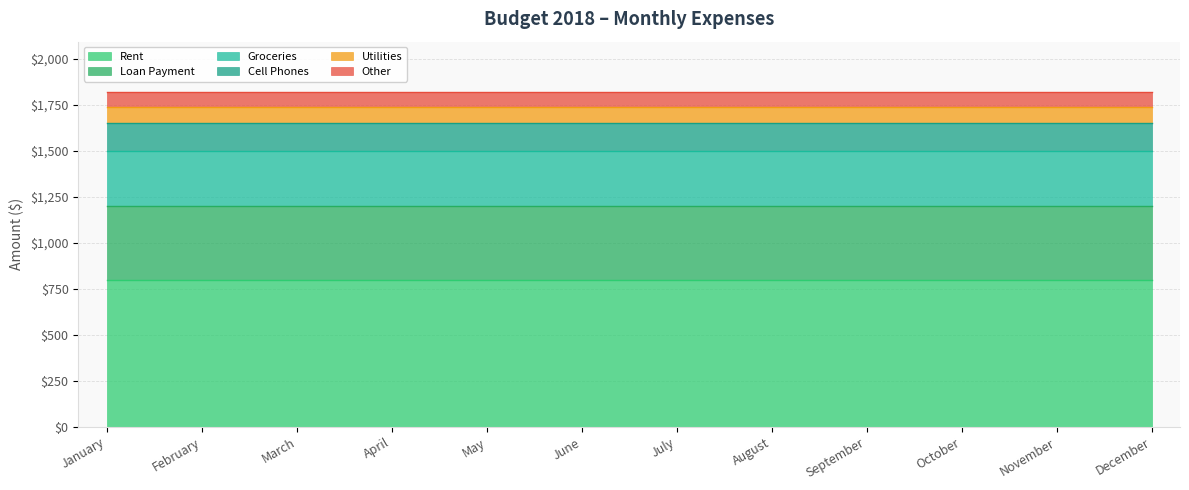

Rank the series at April from lowest to highest value.

Other, Utilities, Cell Phones, Groceries, Loan Payment, Rent